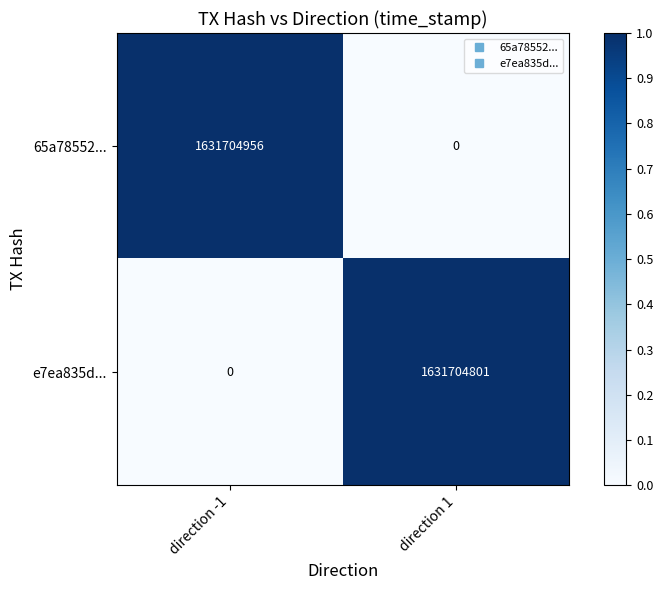

What is the difference between the maximum and minimum values in the 65a78552... series?

1631704956